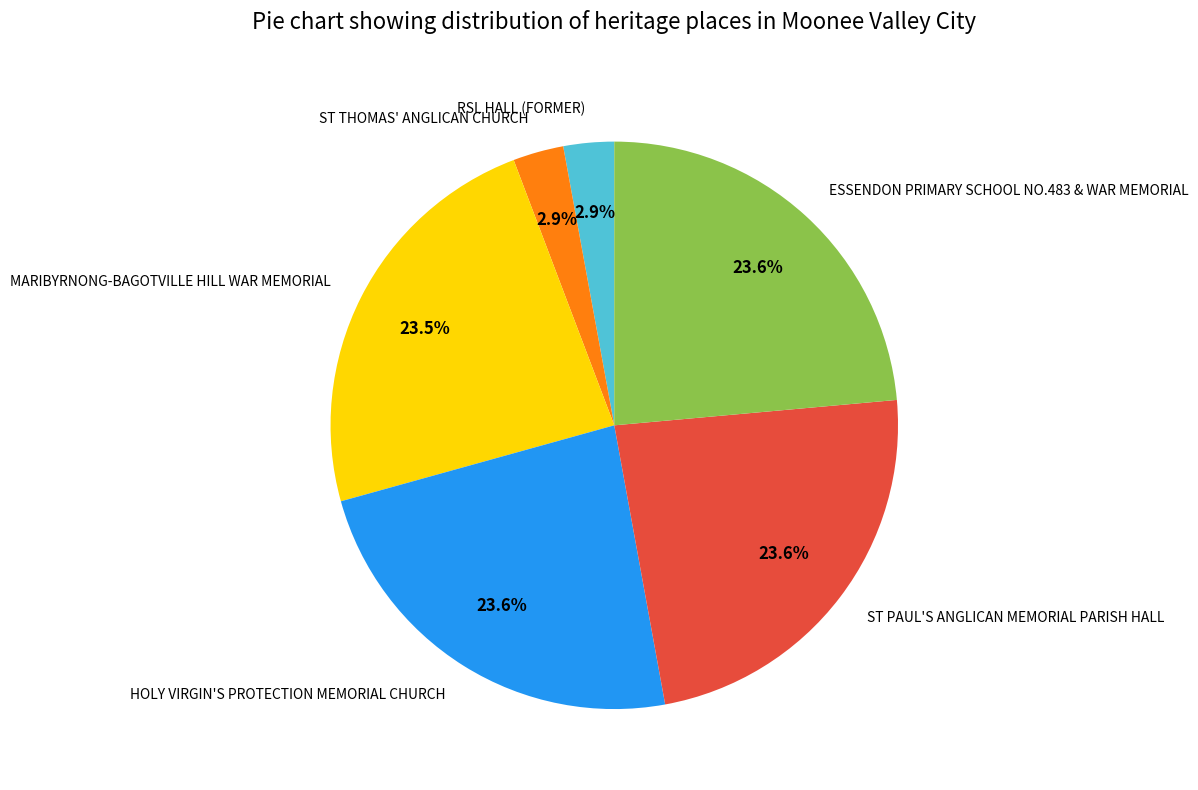

Is it true that MARIBYRNONG-BAGOTVILLE HILL WAR MEMORIAL is 16% of the pie?

False